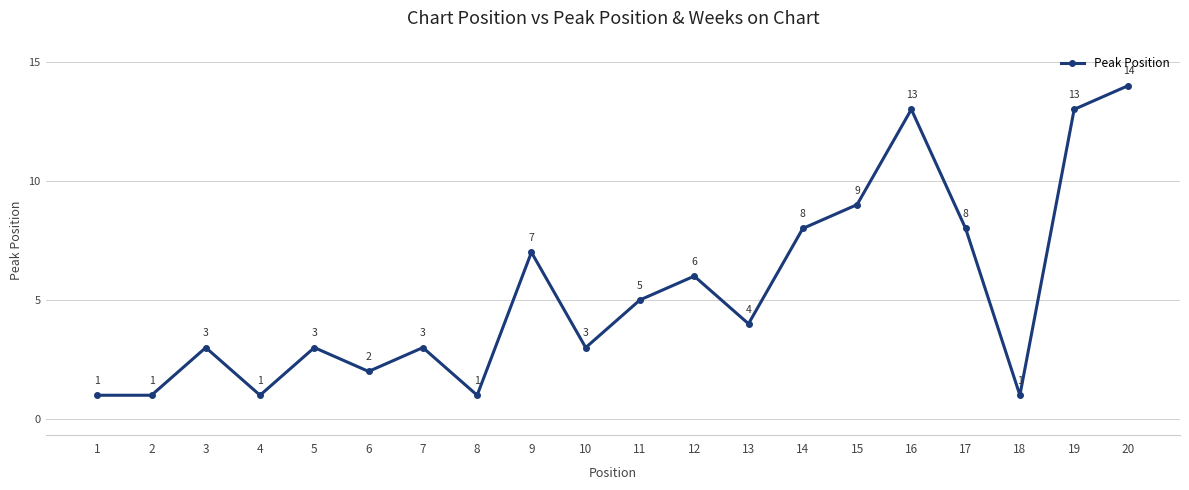

What is the value of the 17th point from the left?

8